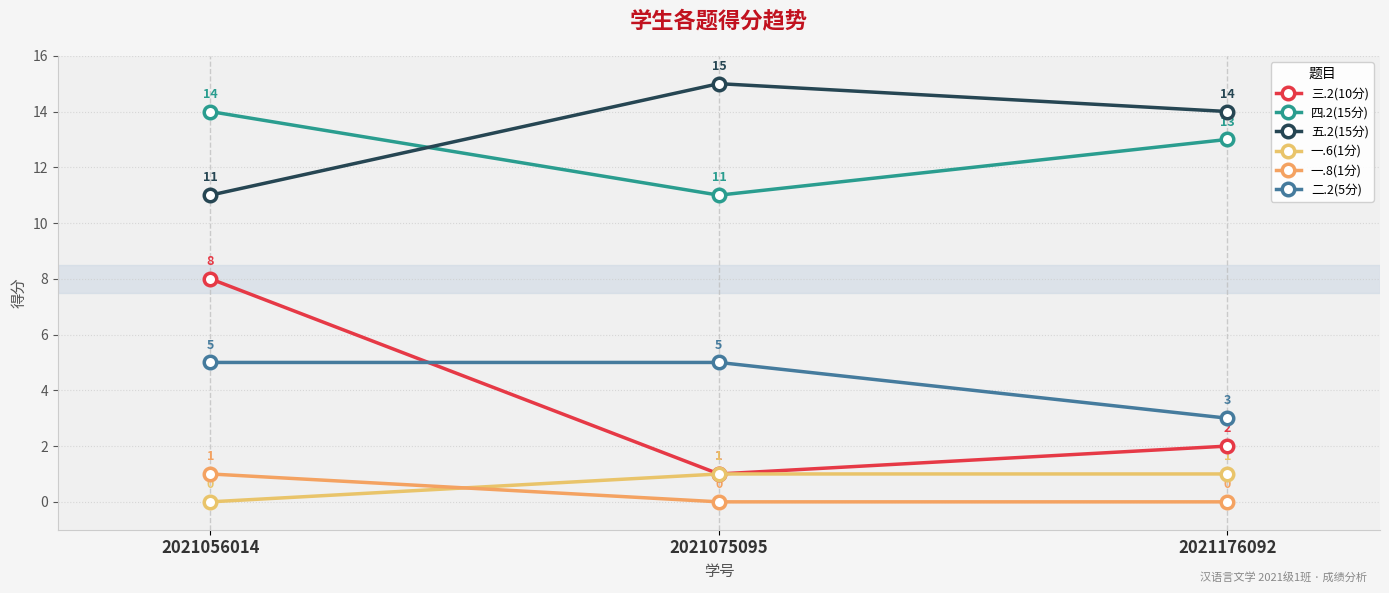

What is the sum of all 三.2(10分) values?

11